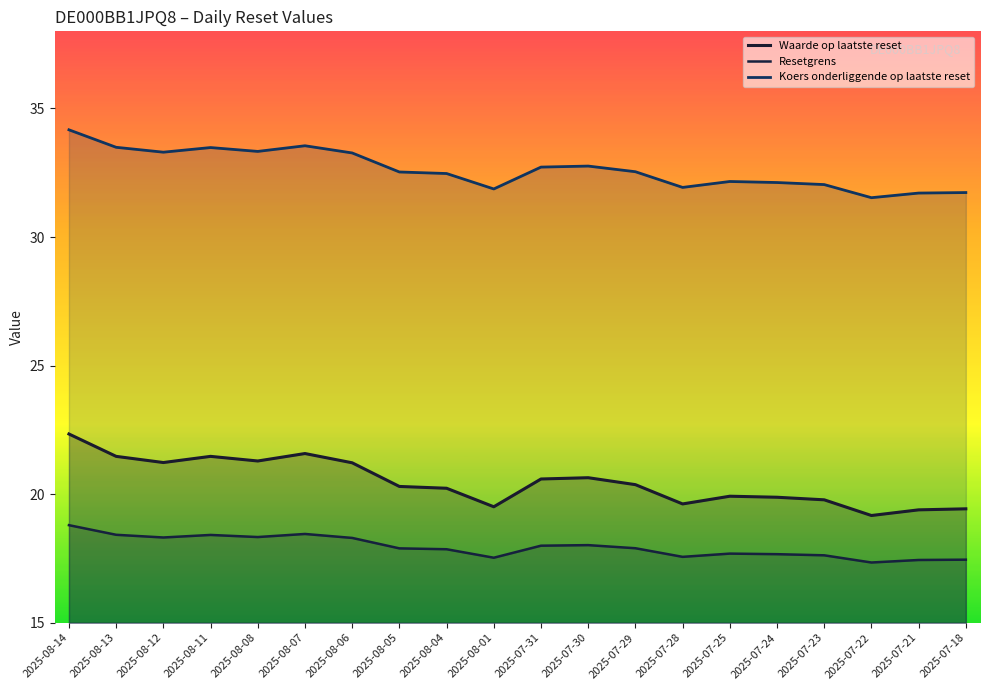

Which category has the highest value in the Resetgrens series?

2025-08-14